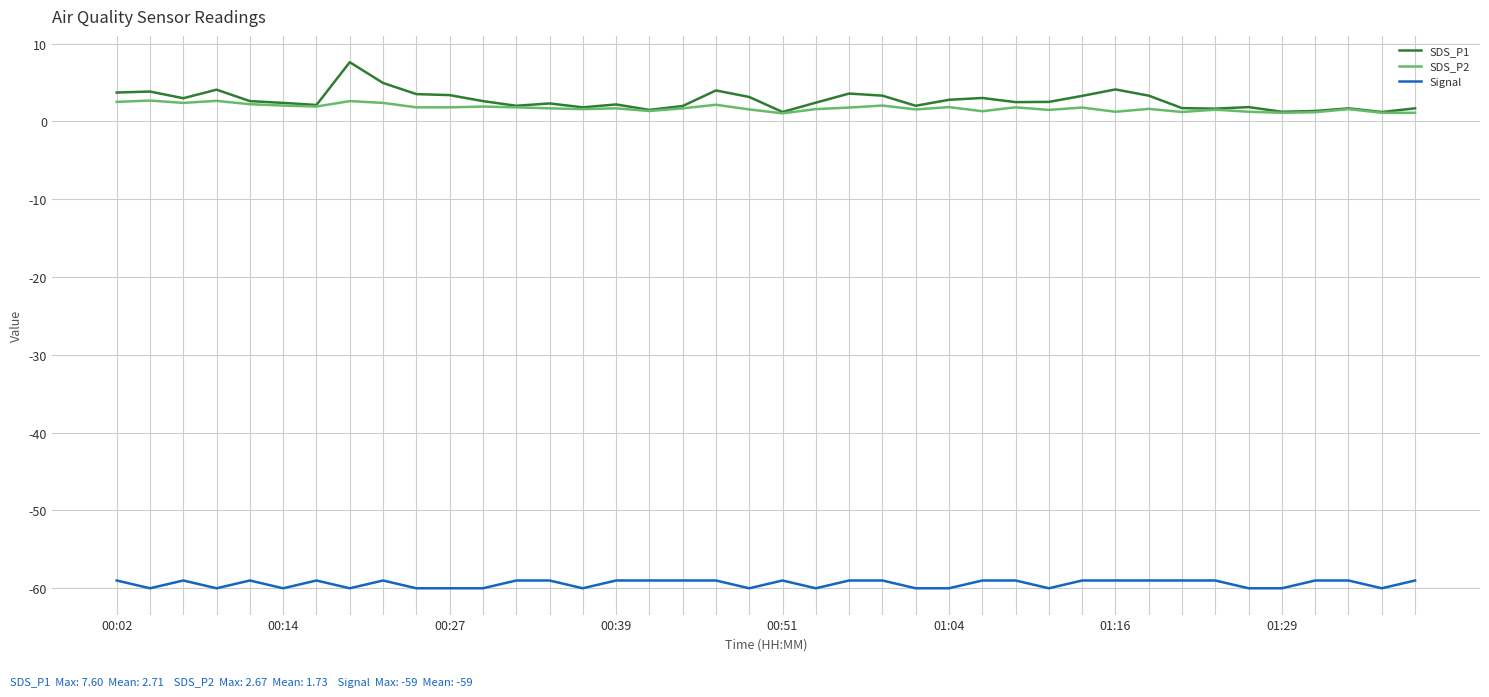

Rank the series by their maximum value, from lowest to highest.

Signal, SDS_P2, SDS_P1